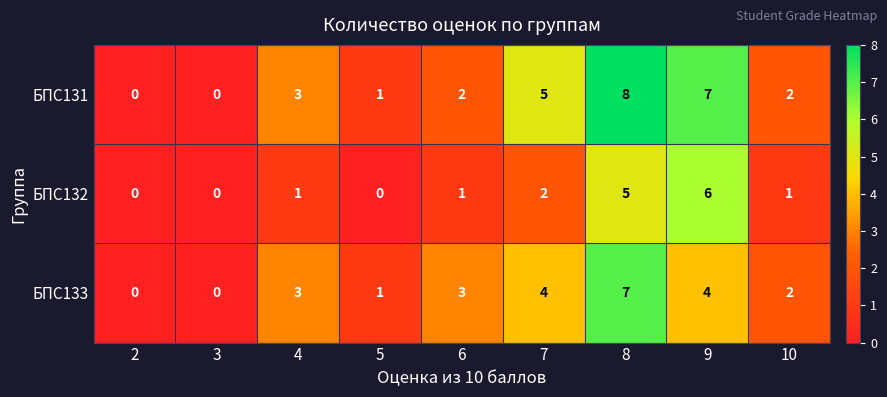

What is the sum of all БПС132 values?

16